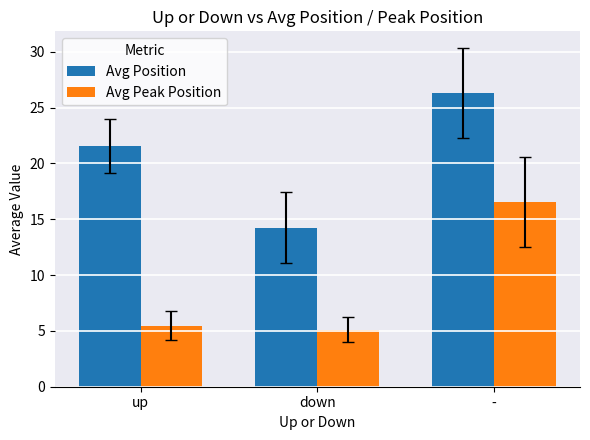

The Avg Position series shows 7.4 at down. True or false?

False